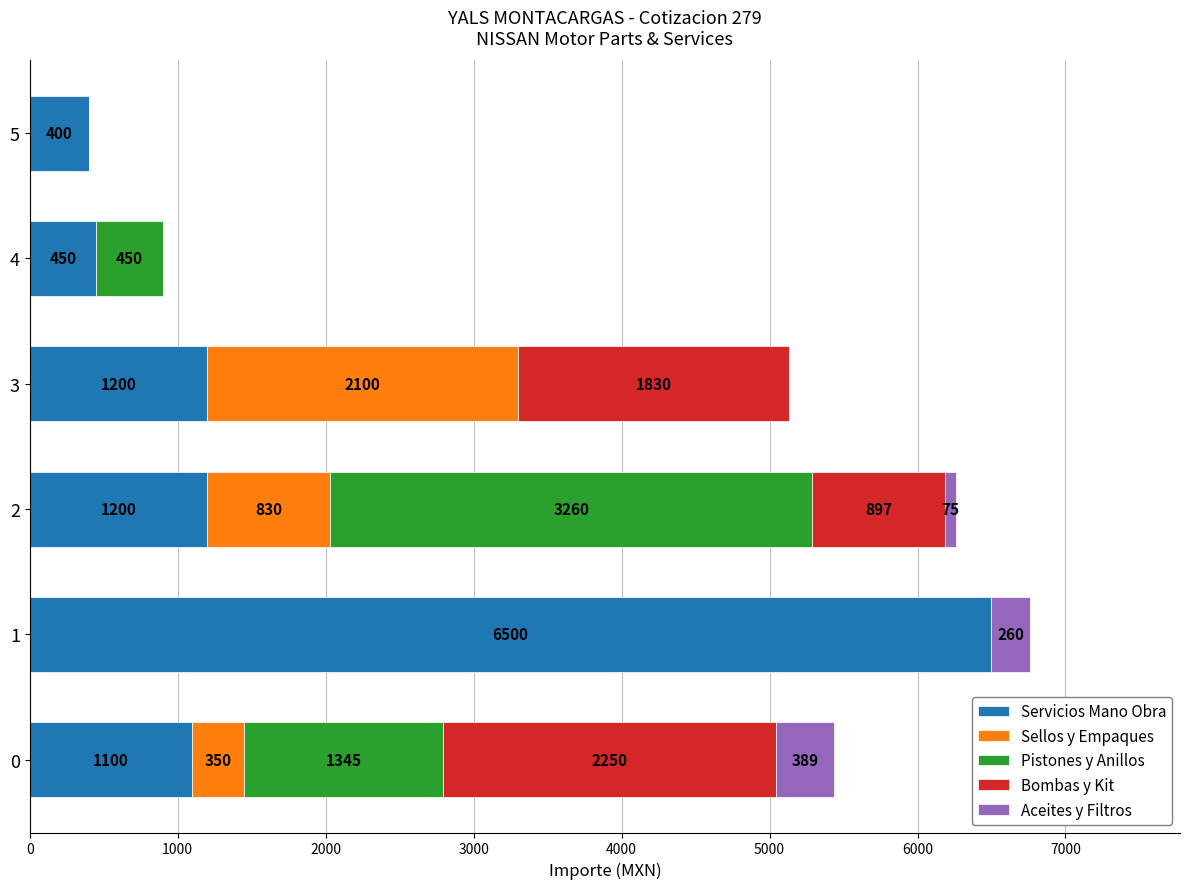

What is the maximum value for Servicios Mano Obra?

6500